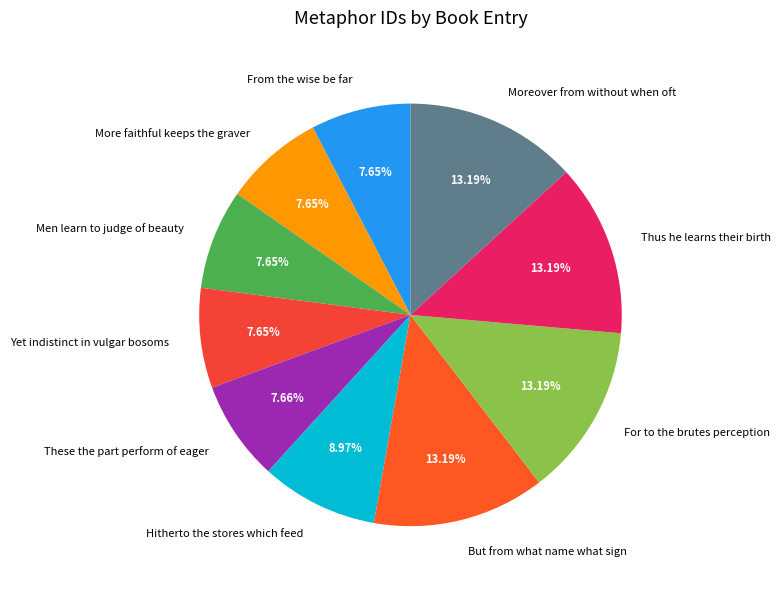

Count the number of slices in the pie.

10